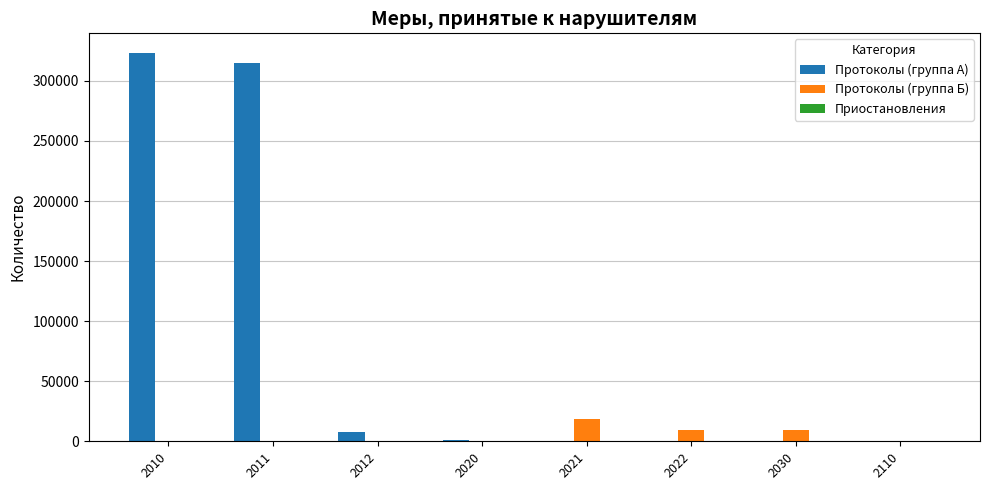

Which series changed the most between 2020 and 2030?

Протоколы (группа Б)